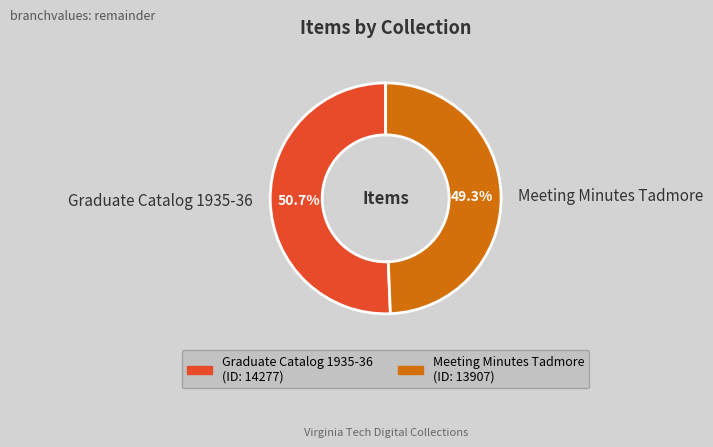

Count the number of slices in the pie.

2